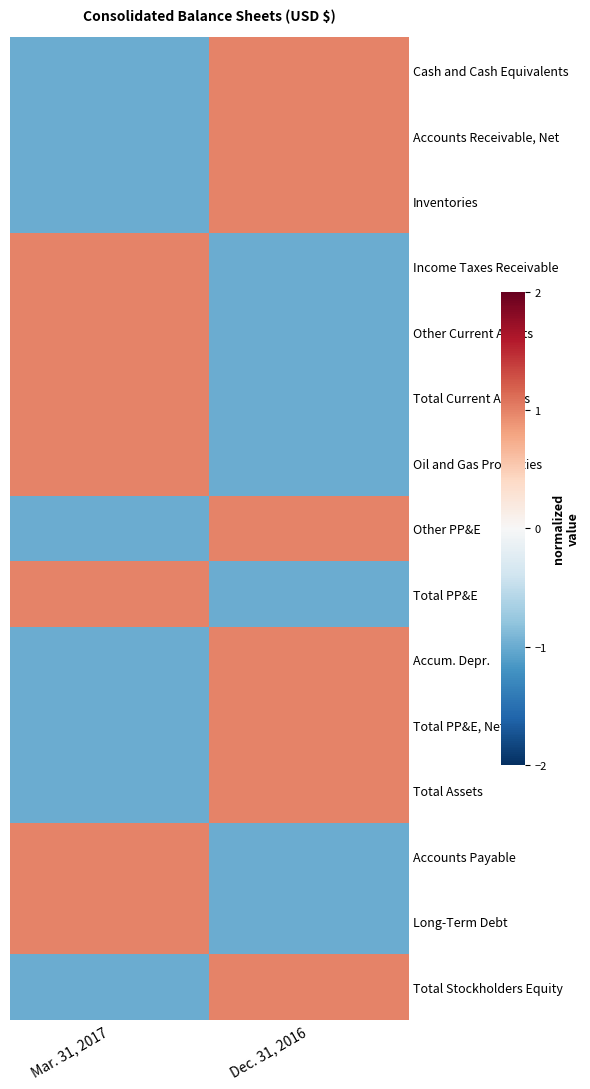

Reading left to right, extract all data points from this chart.

Cash and Cash Equivalents: Mar. 31, 2017=-1.0	Dec. 31, 2016=1.0
Accounts Receivable, Net: Mar. 31, 2017=-1.0	Dec. 31, 2016=1.0
Inventories: Mar. 31, 2017=-1.0	Dec. 31, 2016=1.0
Income Taxes Receivable: Mar. 31, 2017=1.0	Dec. 31, 2016=-1.0
Other Current Assets: Mar. 31, 2017=1.0	Dec. 31, 2016=-1.0
Total Current Assets: Mar. 31, 2017=1.0	Dec. 31, 2016=-1.0
Oil and Gas Properties: Mar. 31, 2017=1.0	Dec. 31, 2016=-1.0
Other PP&E: Mar. 31, 2017=-1.0	Dec. 31, 2016=1.0
Total PP&E: Mar. 31, 2017=1.0	Dec. 31, 2016=-1.0
Accum. Depr.: Mar. 31, 2017=-1.0	Dec. 31, 2016=1.0
Total PP&E, Net: Mar. 31, 2017=-1.0	Dec. 31, 2016=1.0
Total Assets: Mar. 31, 2017=-1.0	Dec. 31, 2016=1.0
Accounts Payable: Mar. 31, 2017=1.0	Dec. 31, 2016=-1.0
Long-Term Debt: Mar. 31, 2017=1.0	Dec. 31, 2016=-1.0
Total Stockholders Equity: Mar. 31, 2017=-1.0	Dec. 31, 2016=1.0